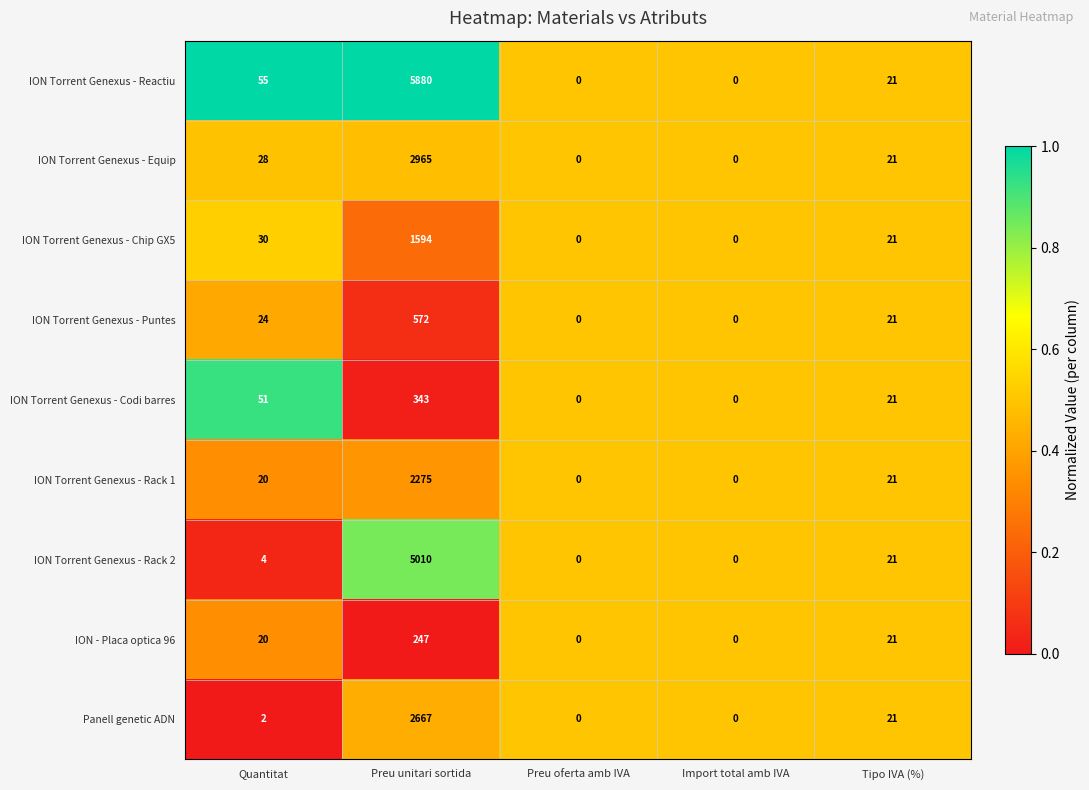

Which series has the largest total across all categories?

ION Torrent Genexus - Reactiu